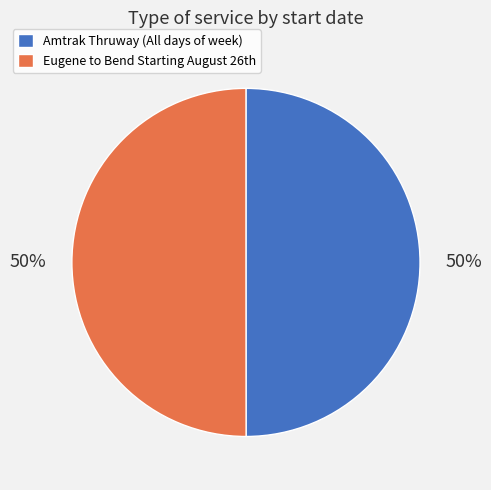

To the nearest percent, what percentage of the pie is Amtrak Thruway (All days of week)?

50%